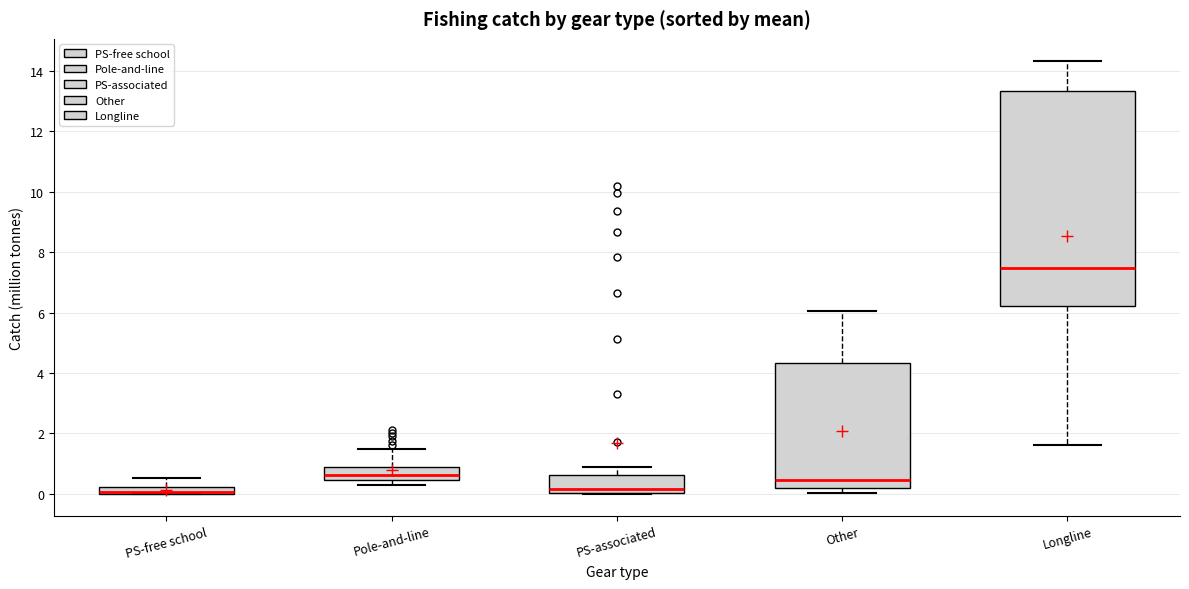

Which box is the tallest, from its lower edge to its upper edge?

Longline